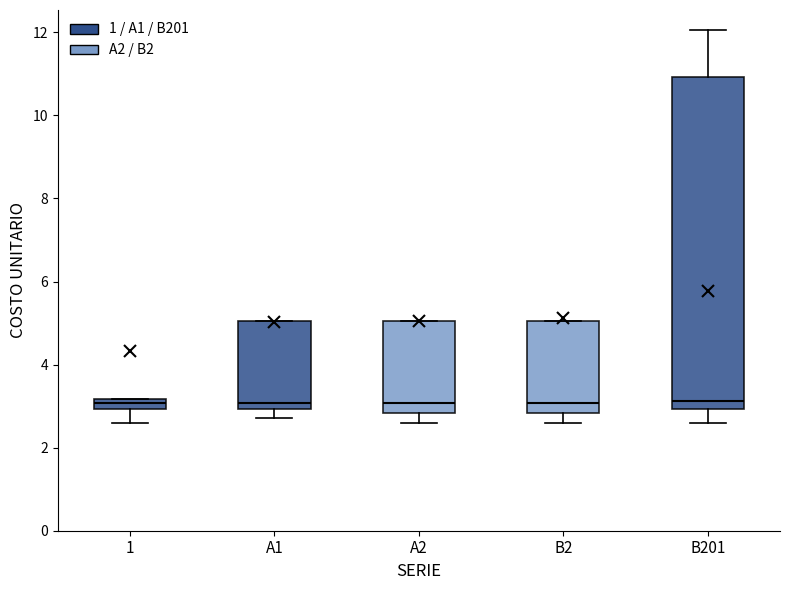

Which box is the tallest, from its lower edge to its upper edge?

B201